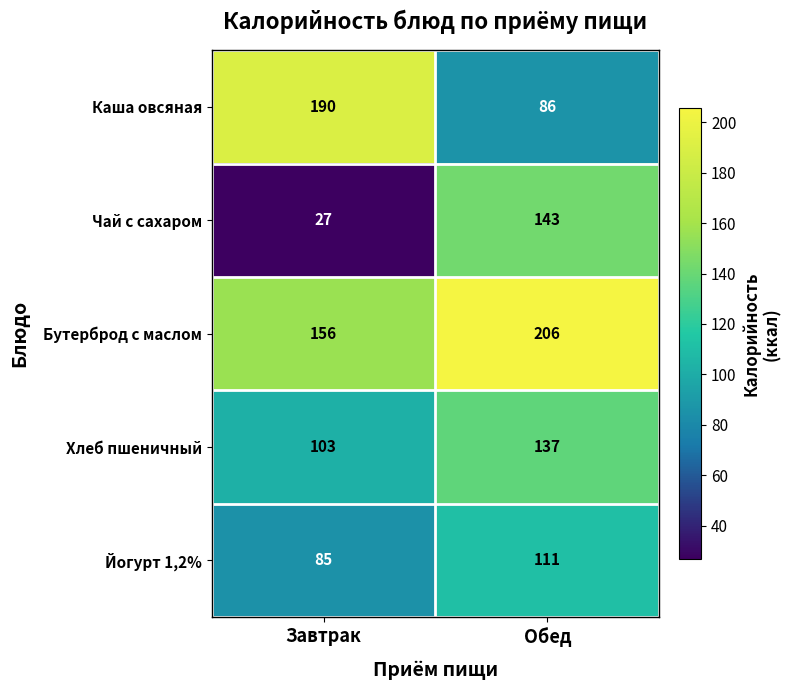

What is the average value of the Бутерброд с маслом series?

181